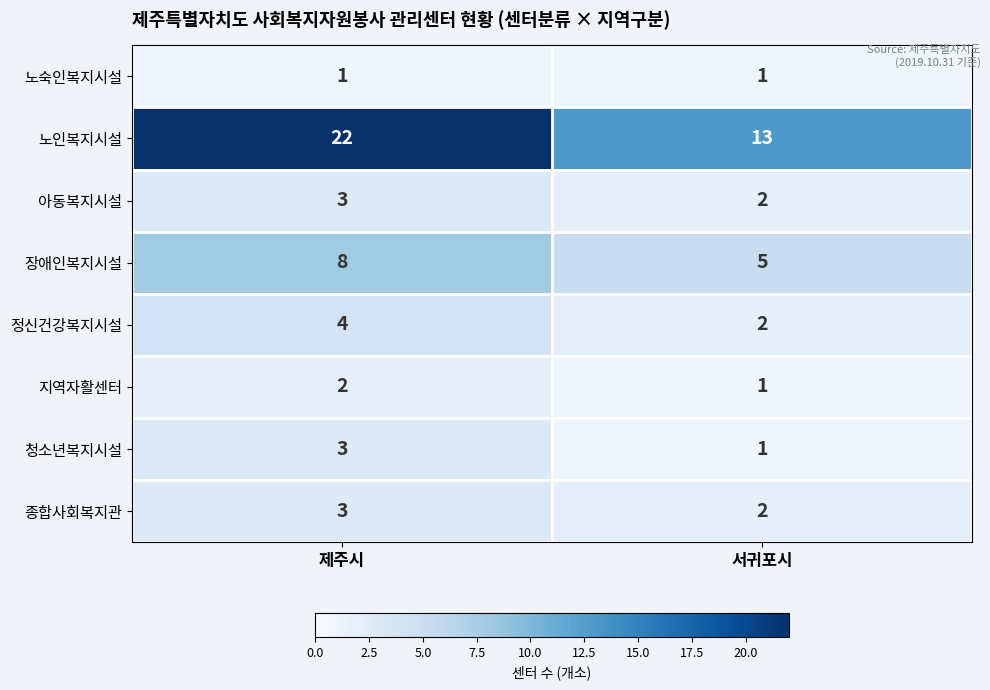

What is the maximum value for 노인복지시설?

22